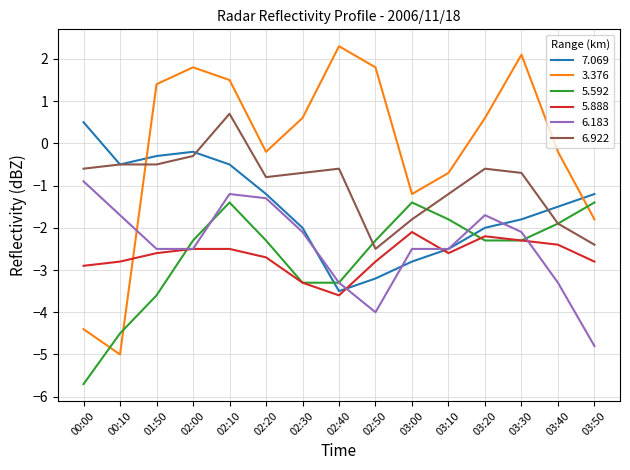

True or false: 6.183 and 6.922 intersect in this chart.

False